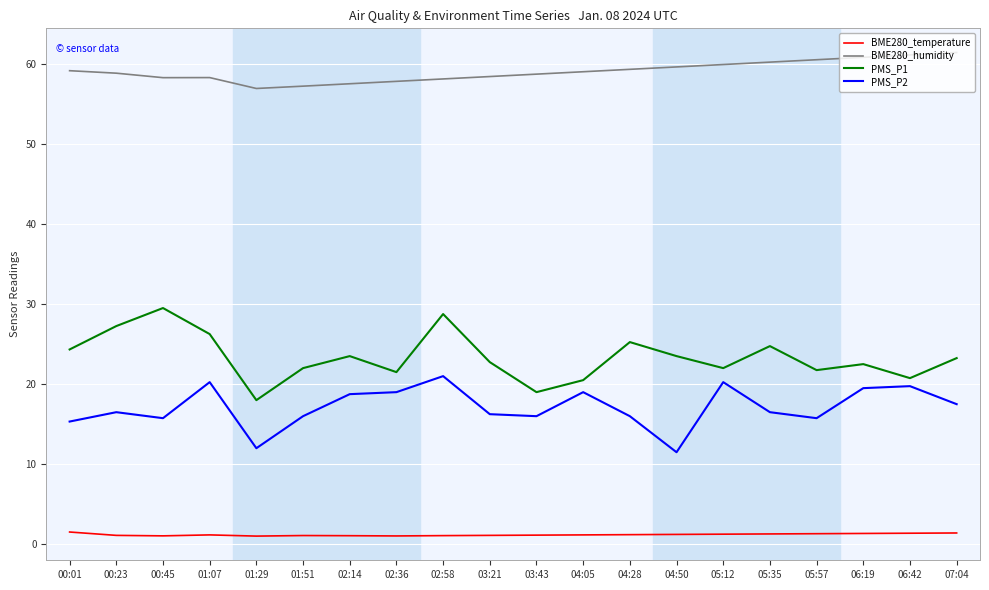

How many categories are shown in the chart?

20